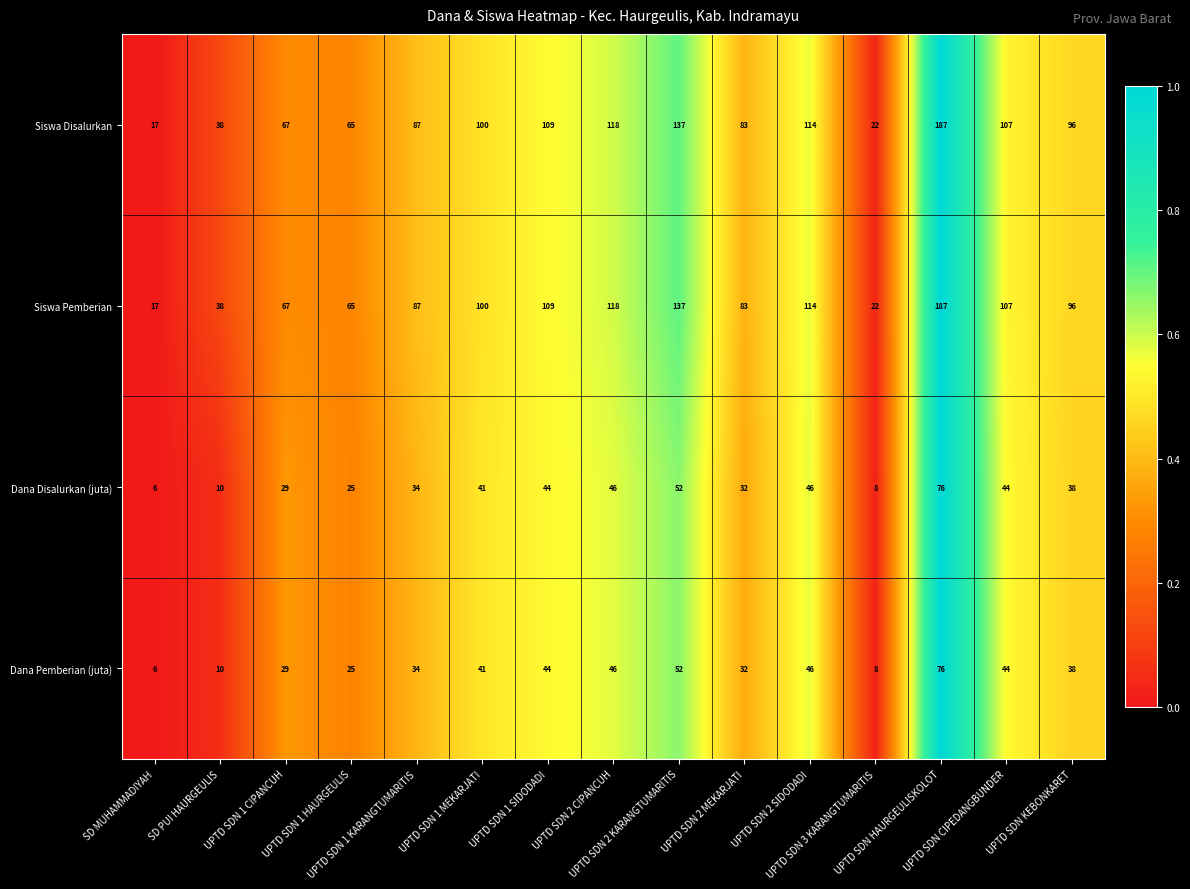

Which label corresponds to the smallest value in the chart?

SD MUHAMMADIYAH